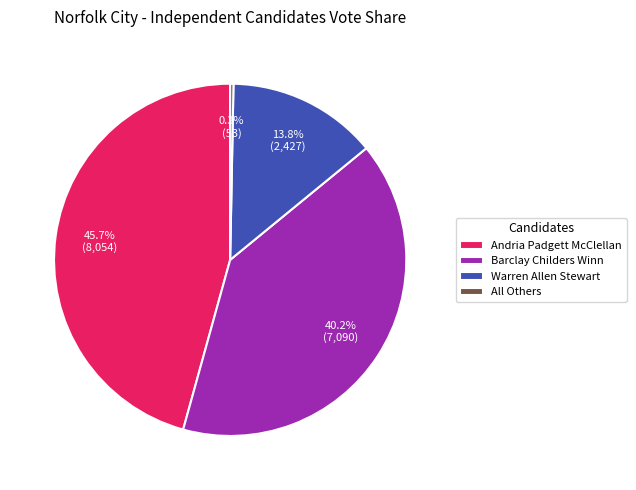

The Barclay Childers Winn slice represents 40% of the pie. True or false?

True